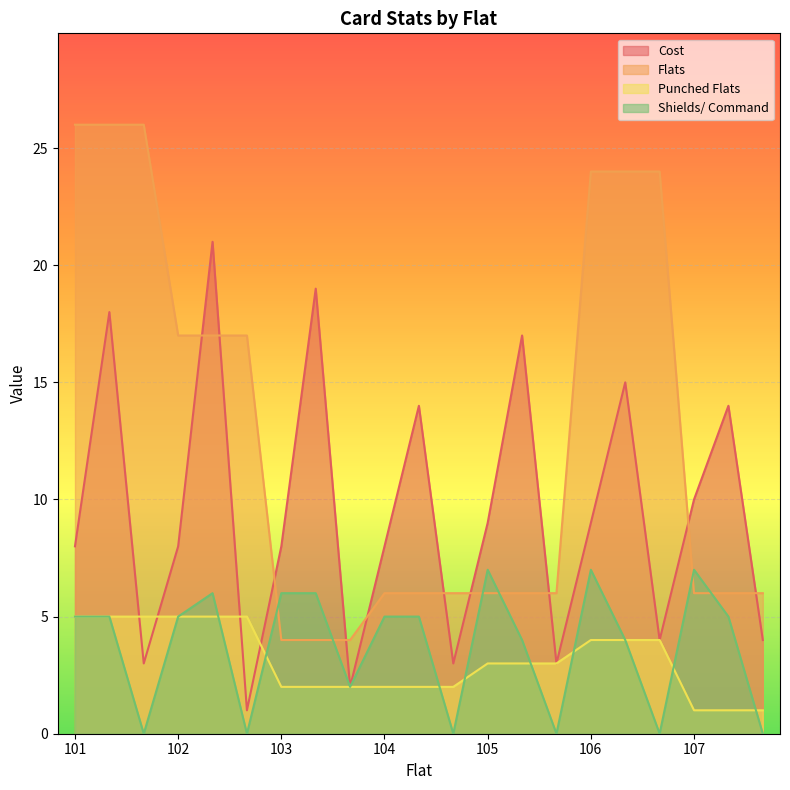

What is the difference between the maximum and minimum values in the Flats series?

22